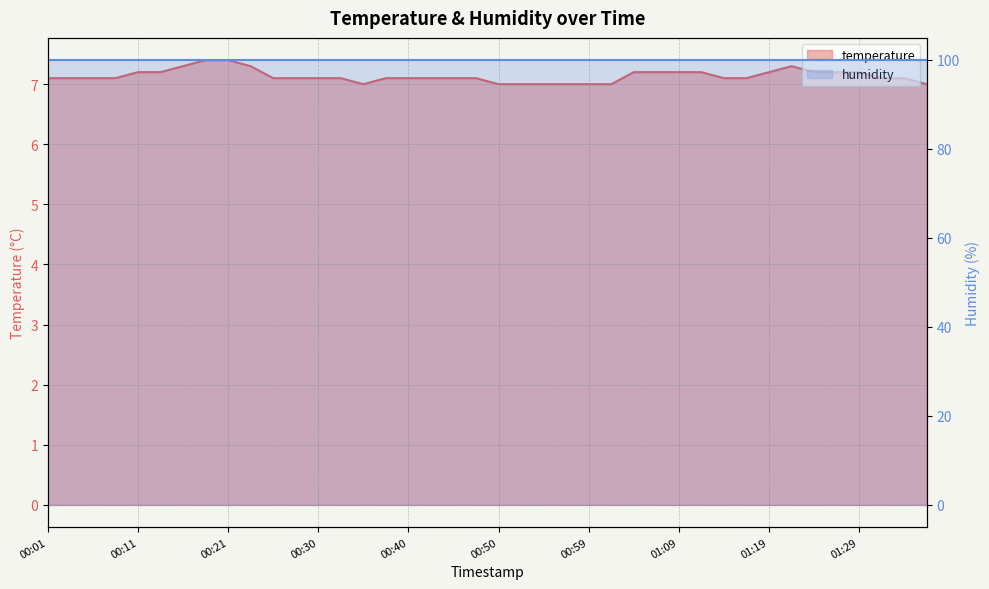

Reading left to right, extract all data points from this chart.

7.1	7.1	7.1	7.1	7.2	7.2	7.3	7.4	7.4	7.3	7.1	7.1	7.1	7.1	7.0	7.1	7.1	7.1	7.1	7.1	7.0	7.0	7.0	7.0	7.0	7.0	7.2	7.2	7.2	7.2	7.1	7.1	7.2	7.3	7.2	7.2	7.2	7.1	7.1	7.0